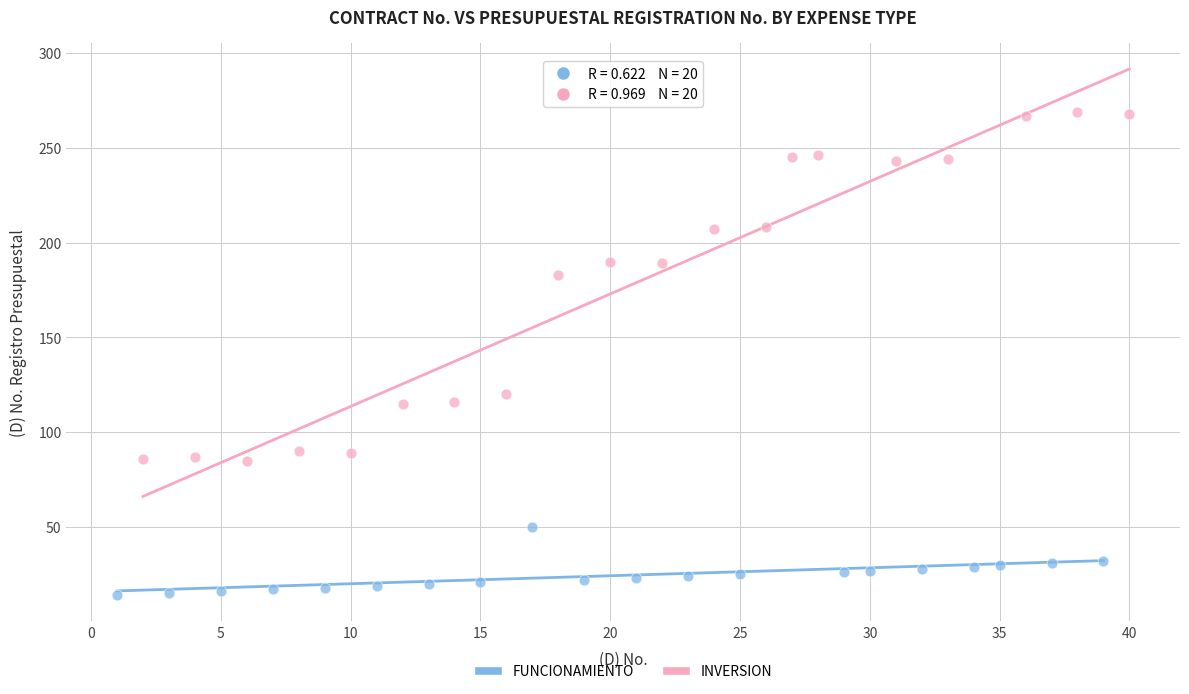

Which series reaches the maximum Y coordinate?

INVERSION